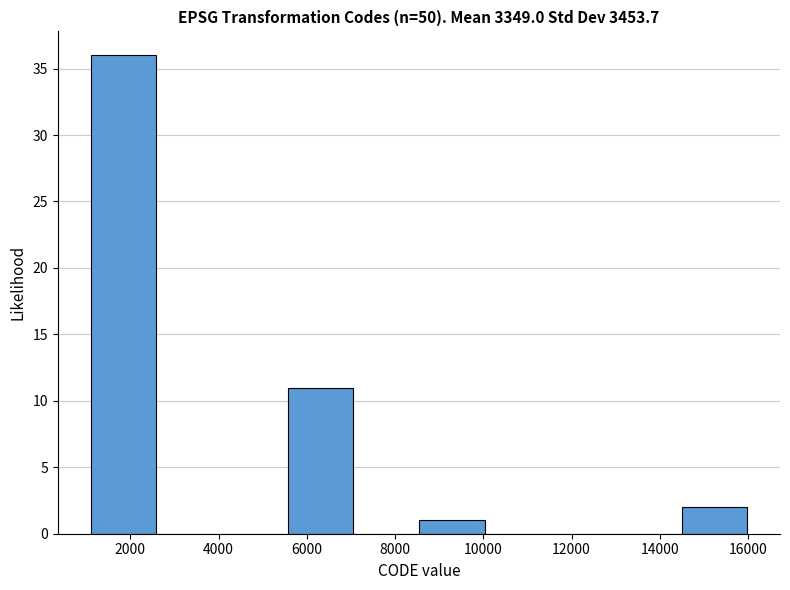

Reading left to right, transcribe this chart: for each bar, give the range it covers on the x-axis and its height. Neither the bar edges nor the heights are printed on the chart, so give them approximately, as read against the axes.

1200 to 2600: 36
2600 to 4000: 0
4000 to 5600: 0
5600 to 7000: 11
7000 to 8600: 0
8600 to 10000: 1
10000 to 11600: 0
11600 to 13000: 0
13000 to 14400: 0
14400 to 16000: 2